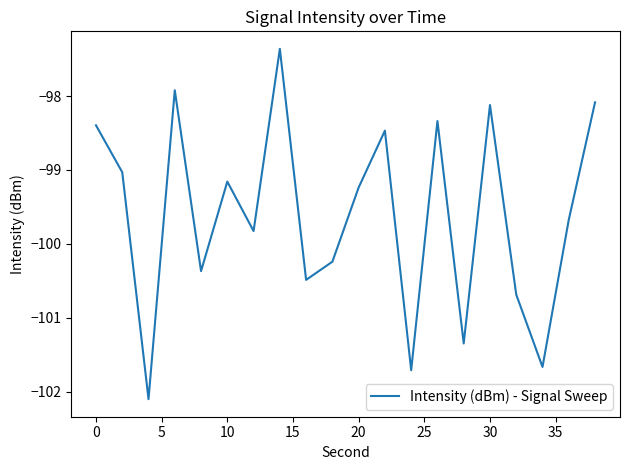

True or false: there are more than 1 points higher than both neighbors.

True